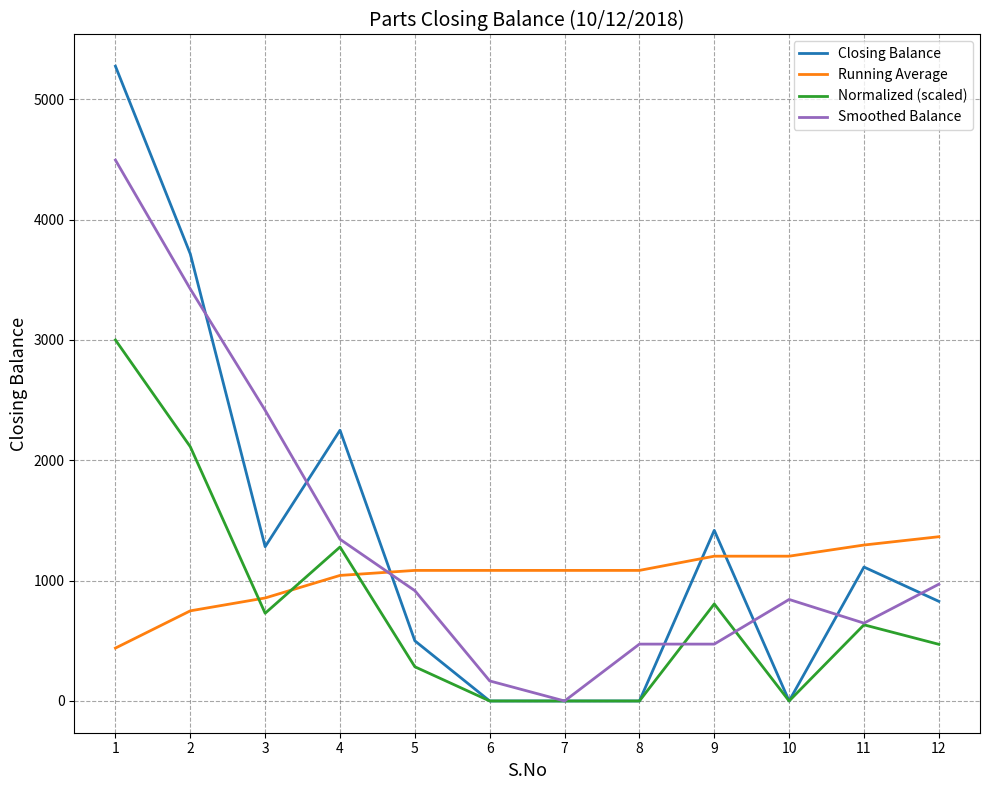

The value of Smoothed Balance at 9 is 258.9. True or false?

False